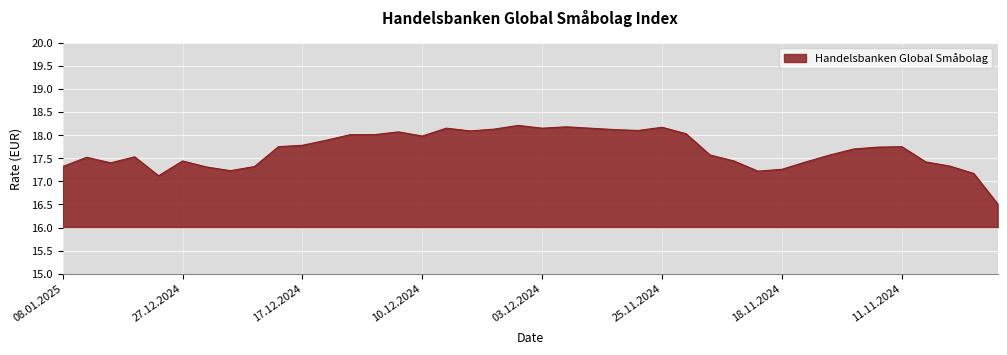

What is the difference between the maximum and minimum values?

1.7